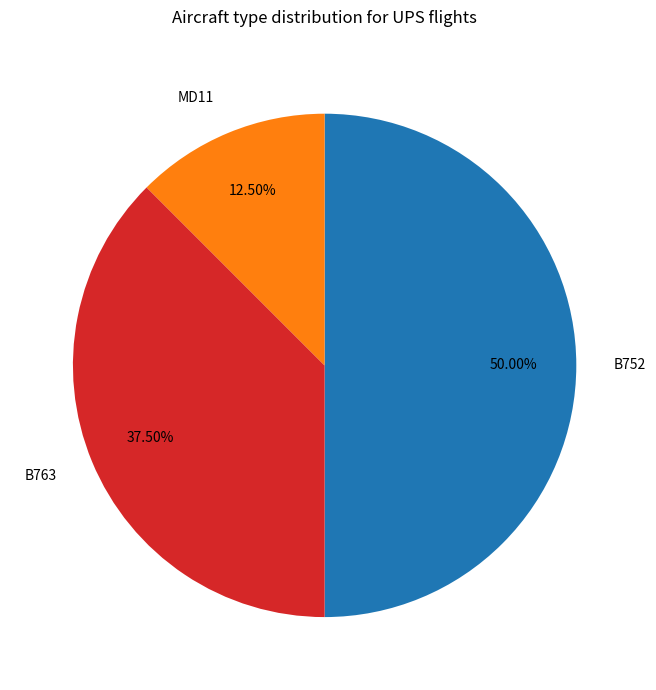

Does MD11 represent more than half of the total?

No